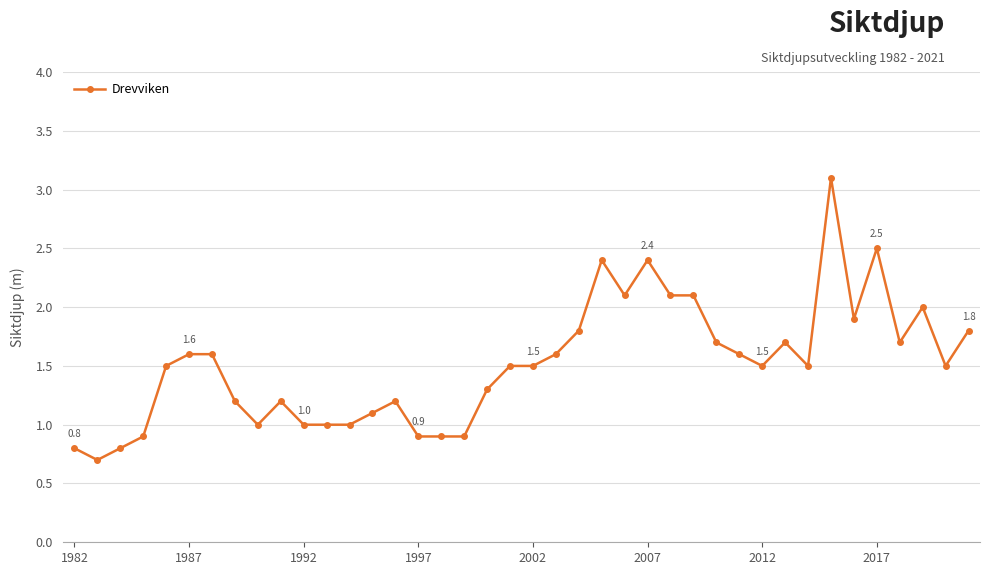

What is the value of the 30th point from the left?

1.6